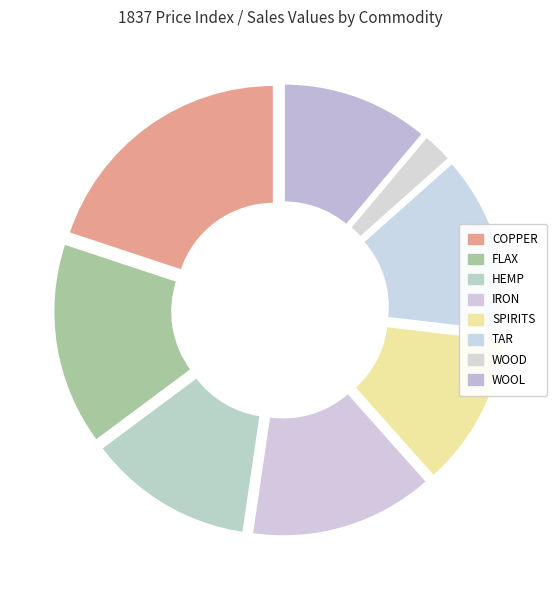

True or false: FLAX accounts for 15% of the total.

True